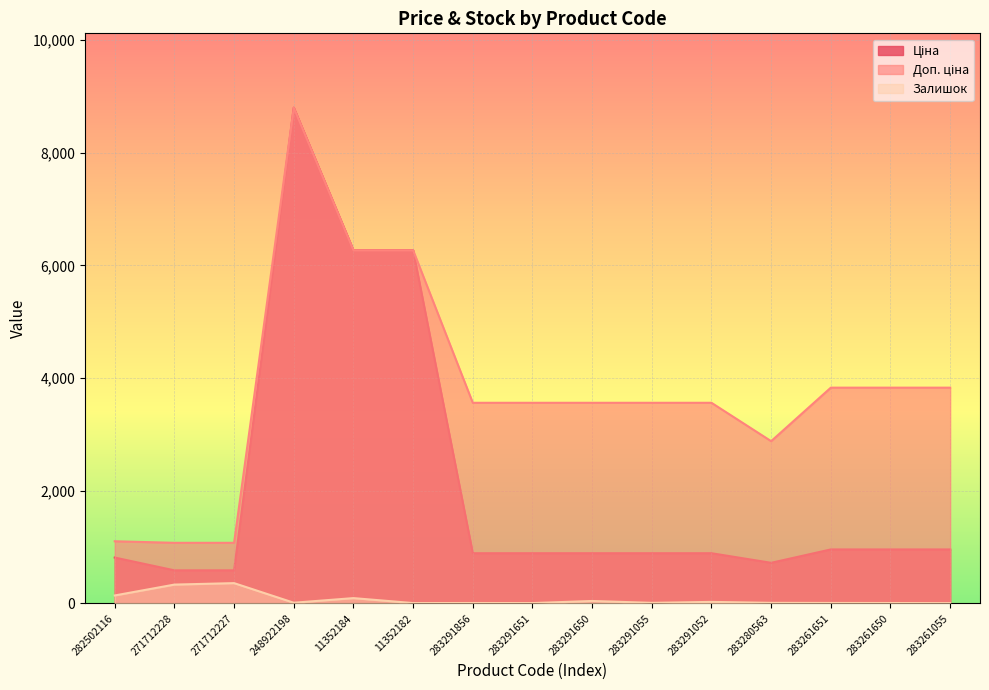

Rank the series by their maximum value, from lowest to highest.

Залишок, Ціна, Доп. ціна